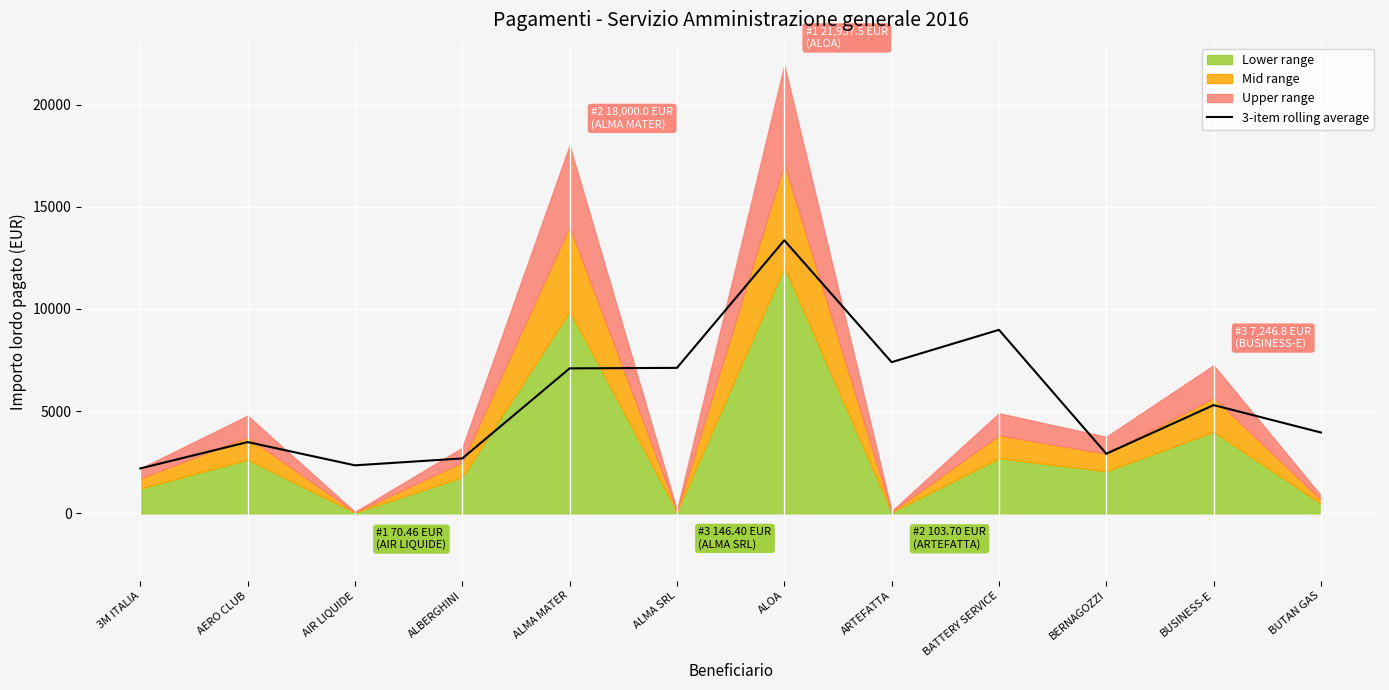

How many interior local peaks (higher than both neighbors) does the data have?

4